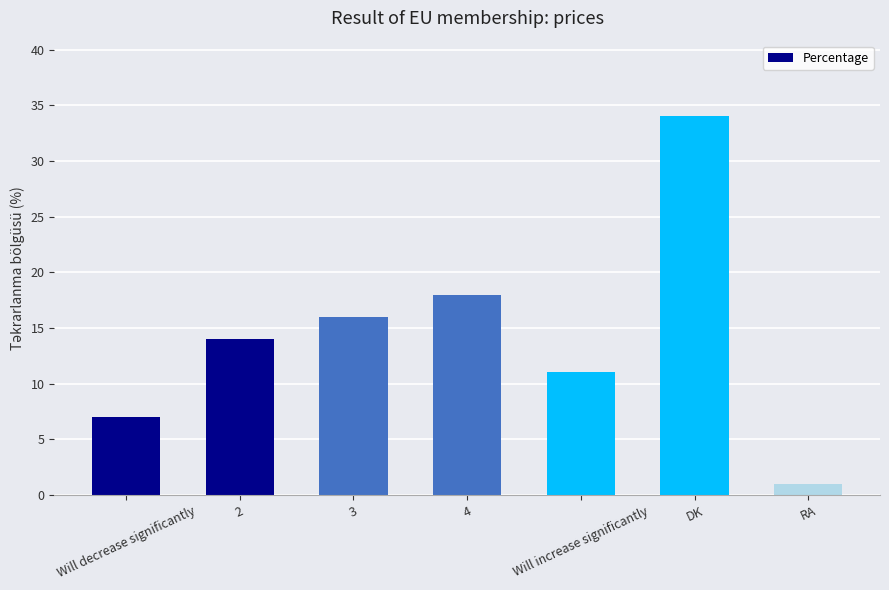

Which label corresponds to the largest value in the chart?

DK